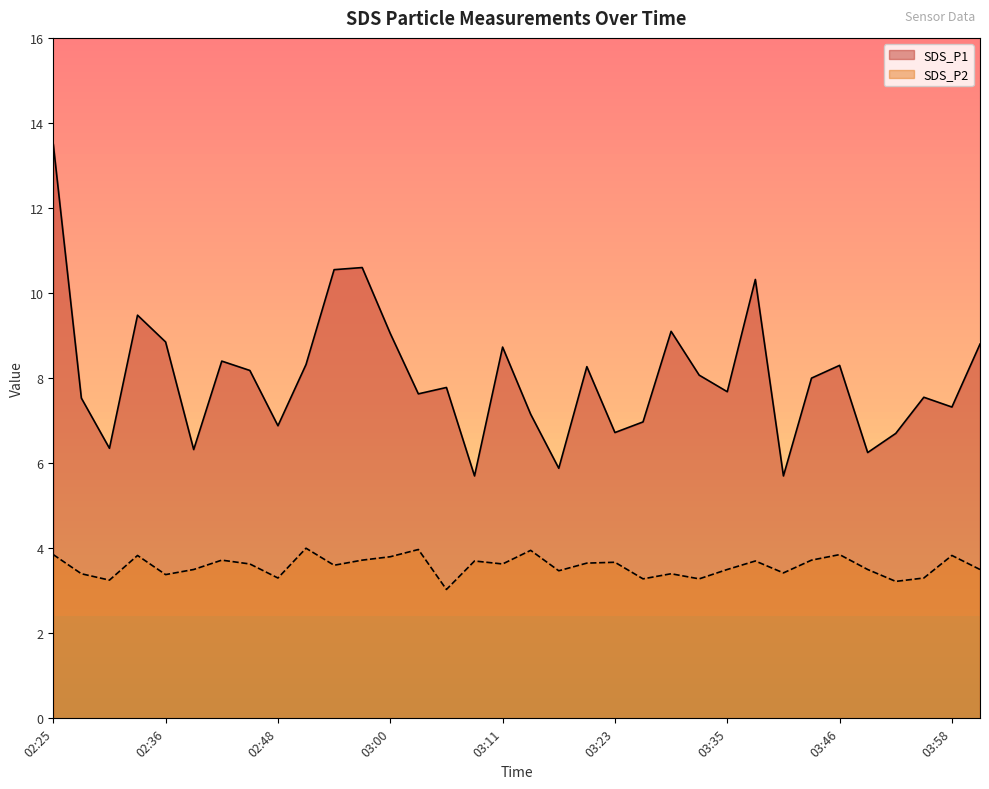

At which category does SDS_P2 reach its first local peak?

02:34